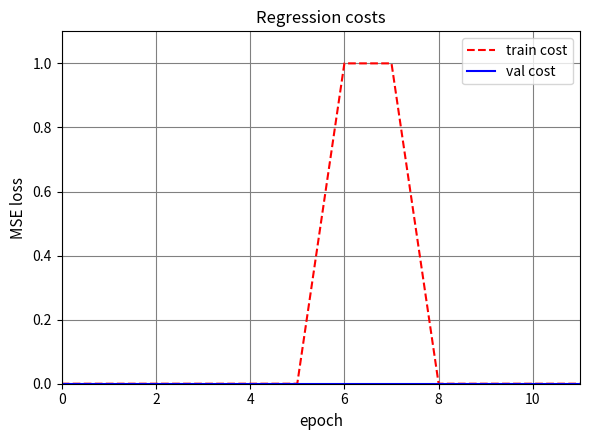

Which series has the largest total across all categories?

train cost